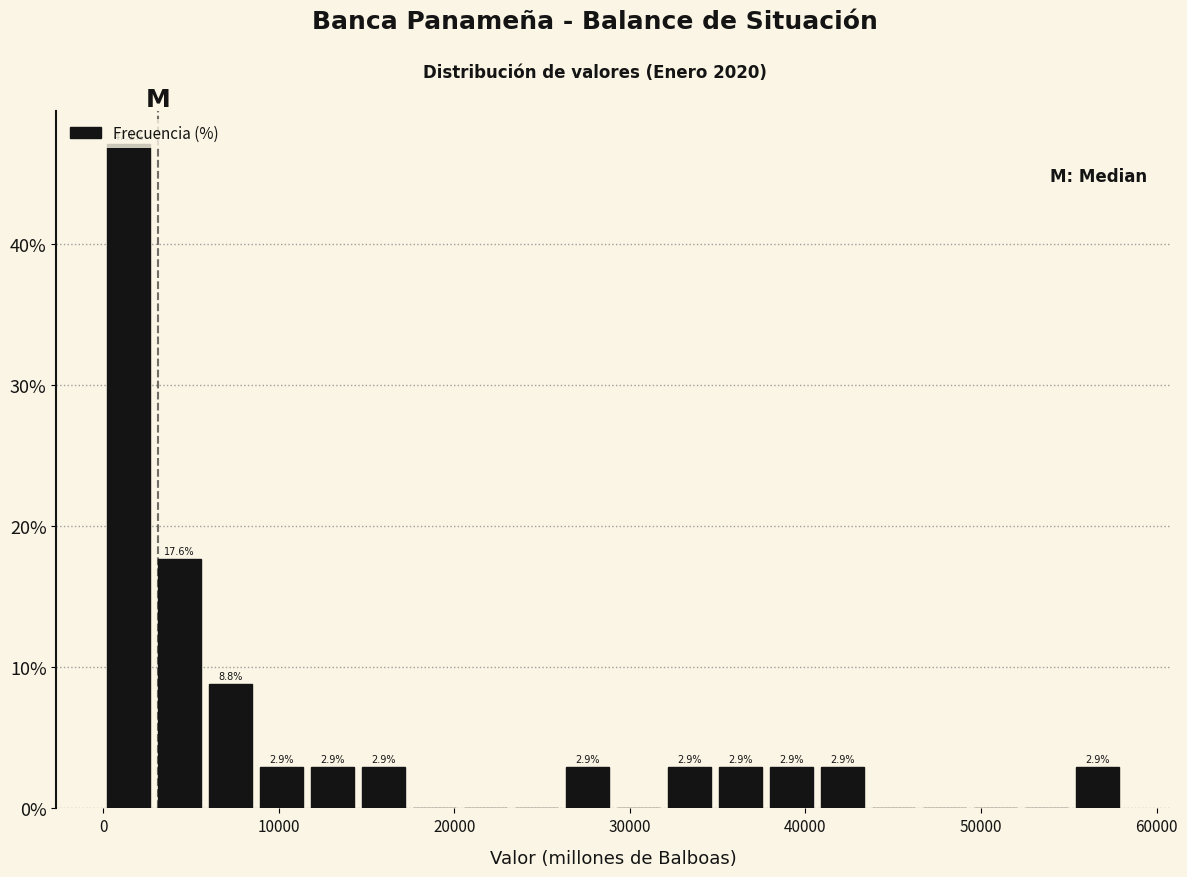

Read against the x-axis, roughly where is the centre of the tallest bar?

1000